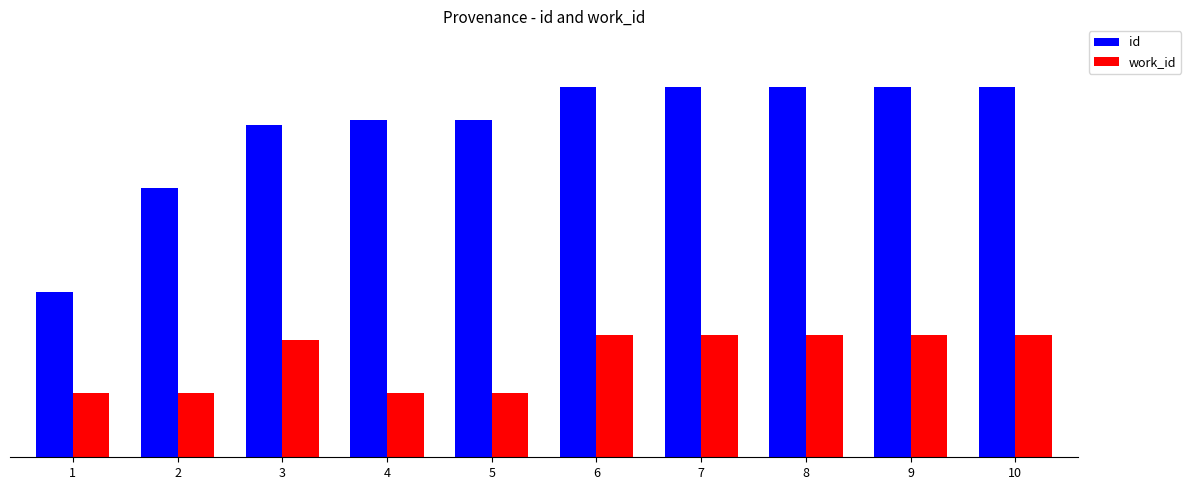

Rank the categories by id value from highest to lowest.

10, 9, 8, 7, 6, 5, 4, 3, 2, 1